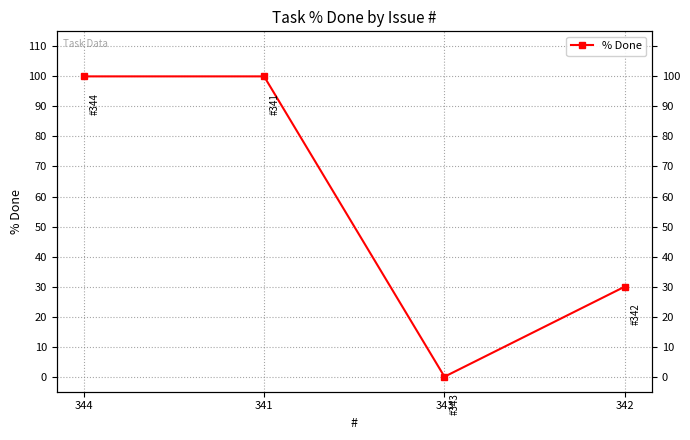

Reading left to right, what are all the values shown in this chart?

344=100	341=100	343=0	342=30